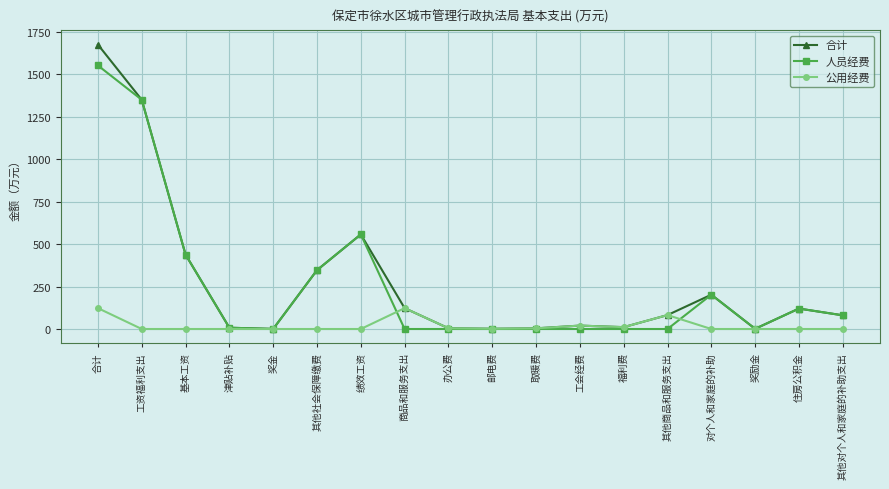

List the series in order of their peak value, lowest first.

公用经费, 人员经费, 合计